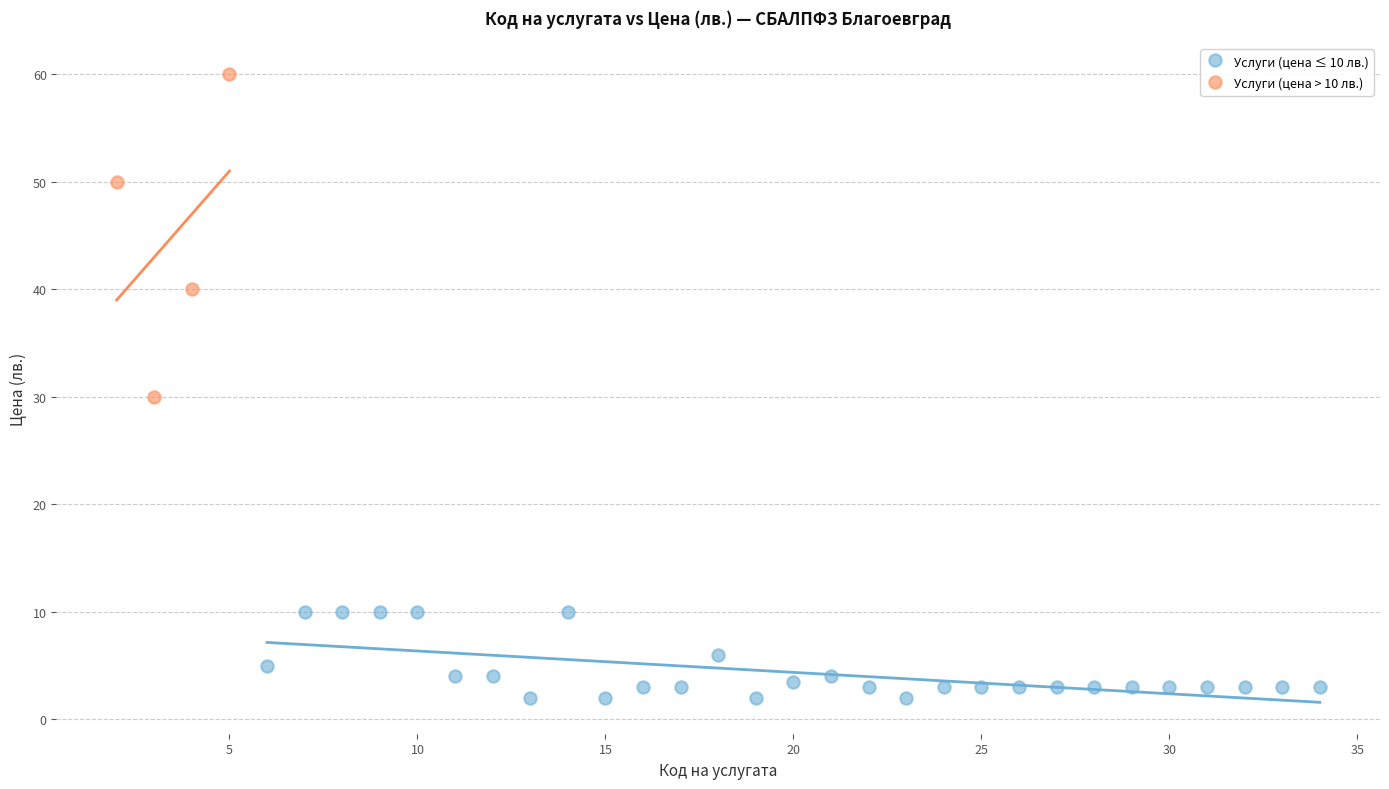

Which series has the widest spread of Y values?

Услуги (цена > 10 лв.)